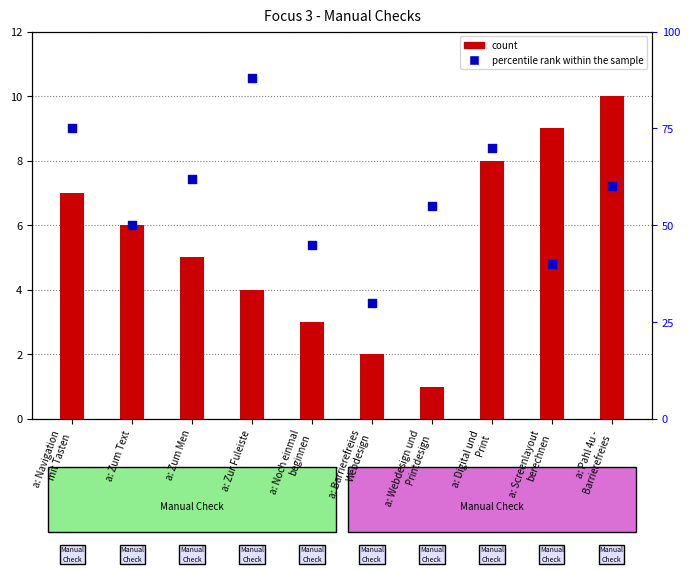

What are all the series names shown in the legend?

count, percentile rank within the sample